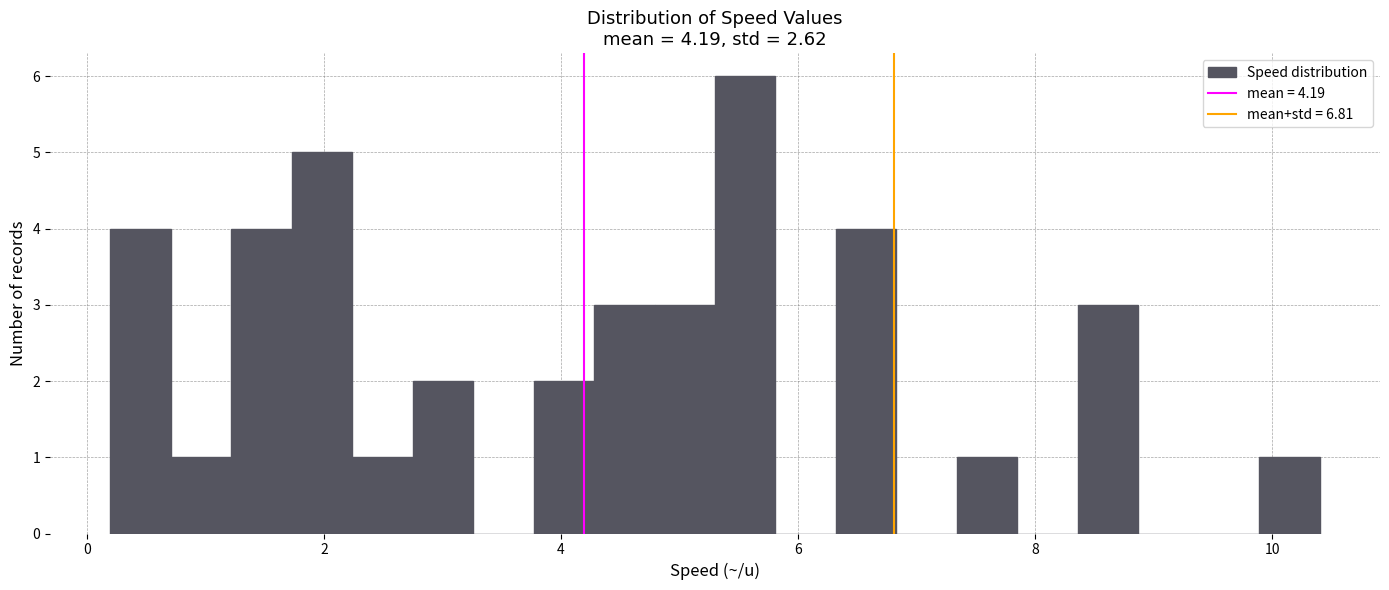

Around what value on the x-axis is the tallest bar? Give the approximate position of its centre, as read against the axis.

5.6